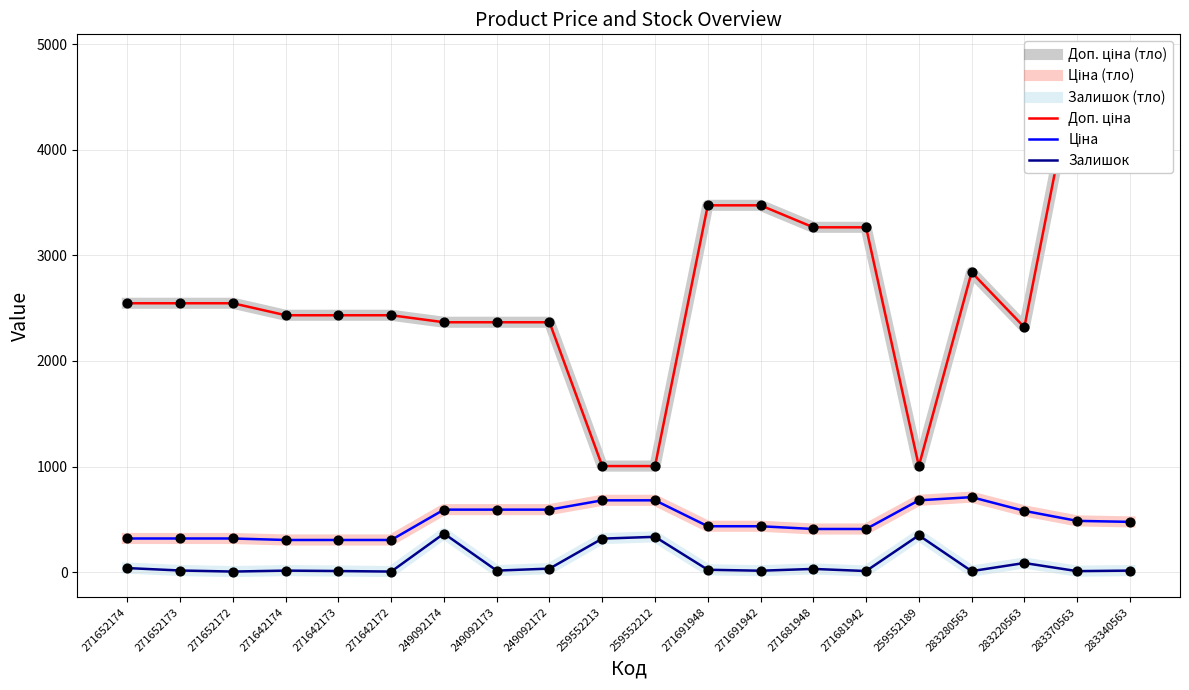

Is the value of Ціна (тло) at 271652173 greater than the value of Доп. ціна (тло) at 259552212?

No